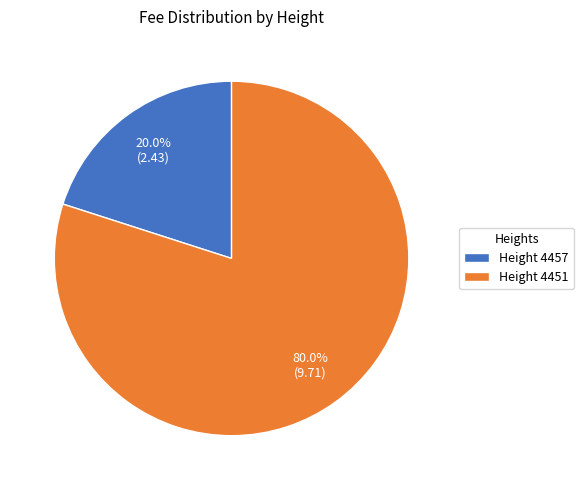

Rank the categories by value from lowest to highest.

Height 4457, Height 4451